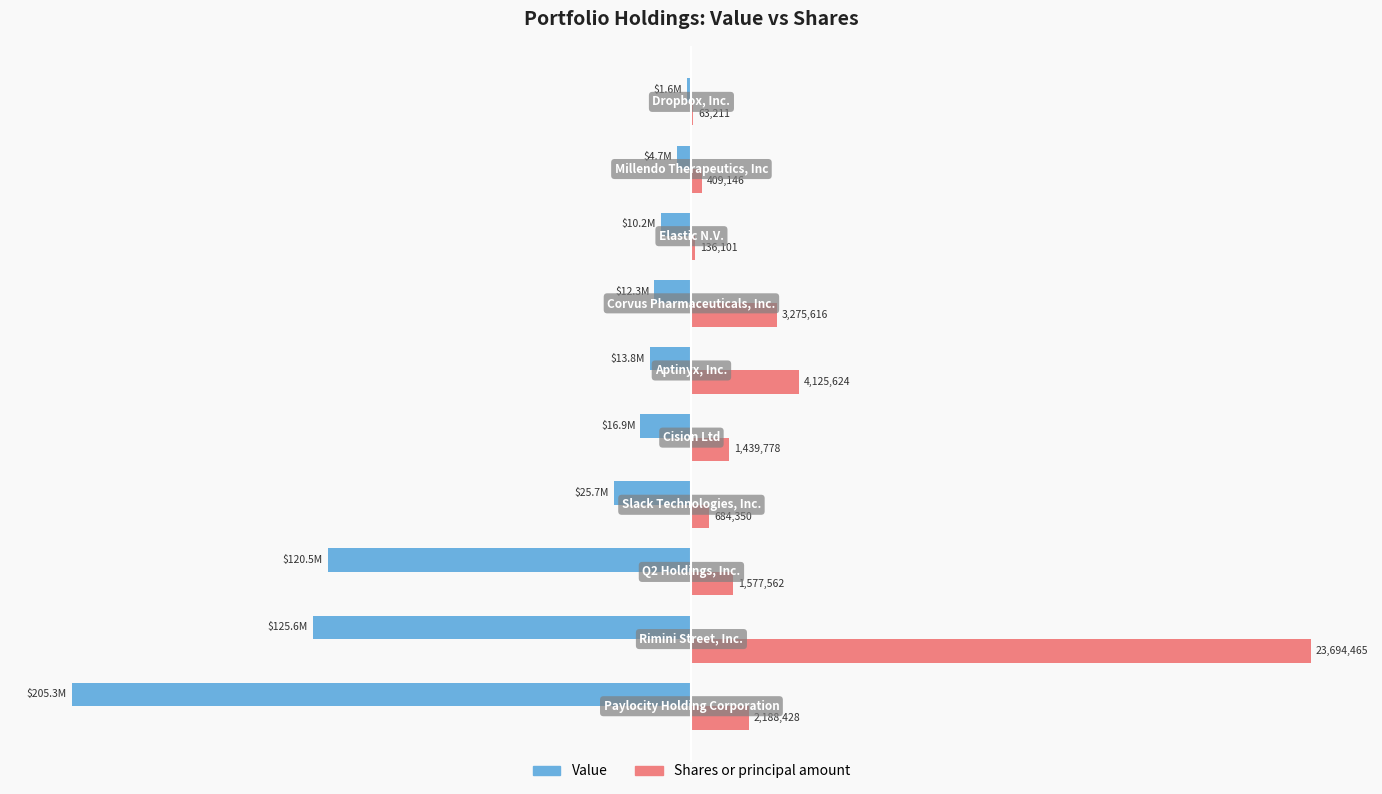

What are all the series names shown in the legend?

Value, Shares or principal amount